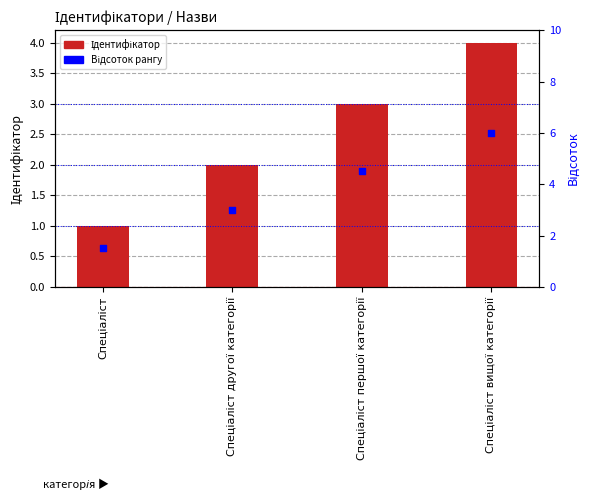

Which series has the largest total across all categories?

Відсоток рангу